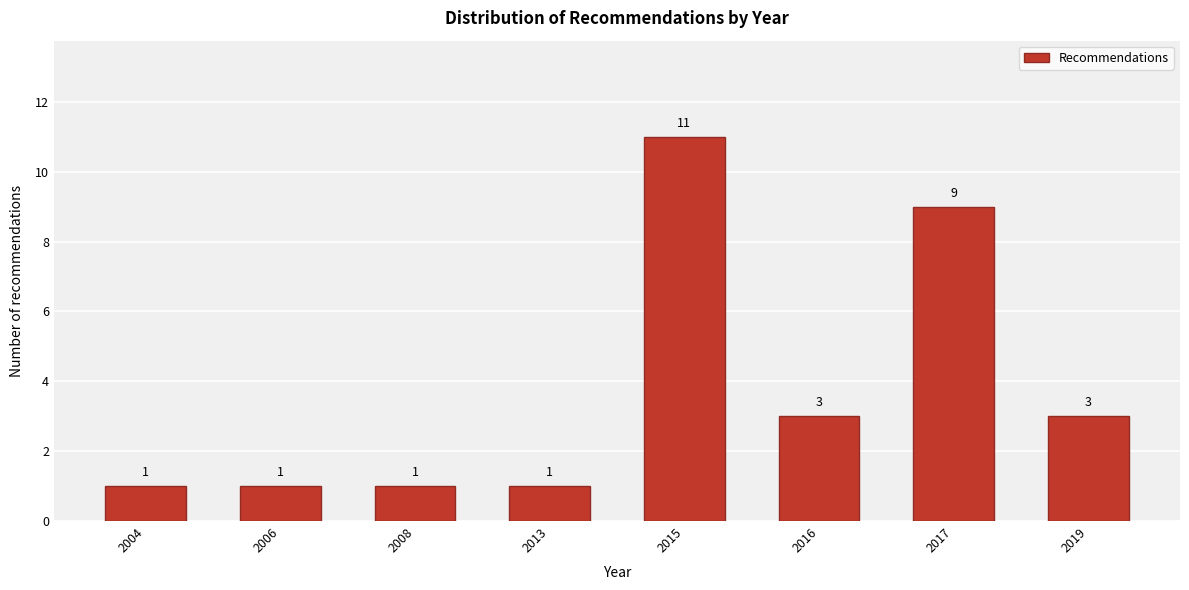

Reading left to right, extract all data points from this chart.

1	1	1	1	11	3	9	3